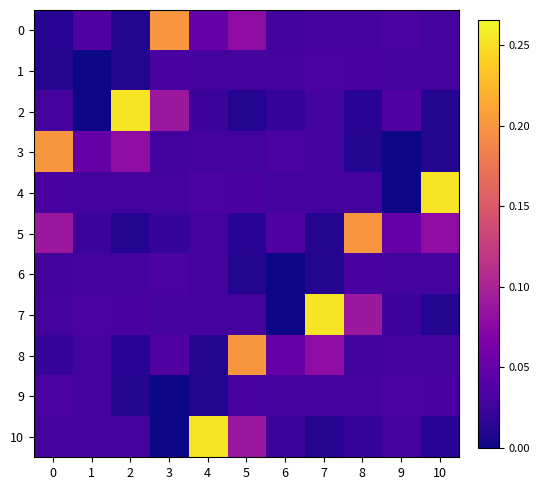

Which category has the highest value across all series?

2